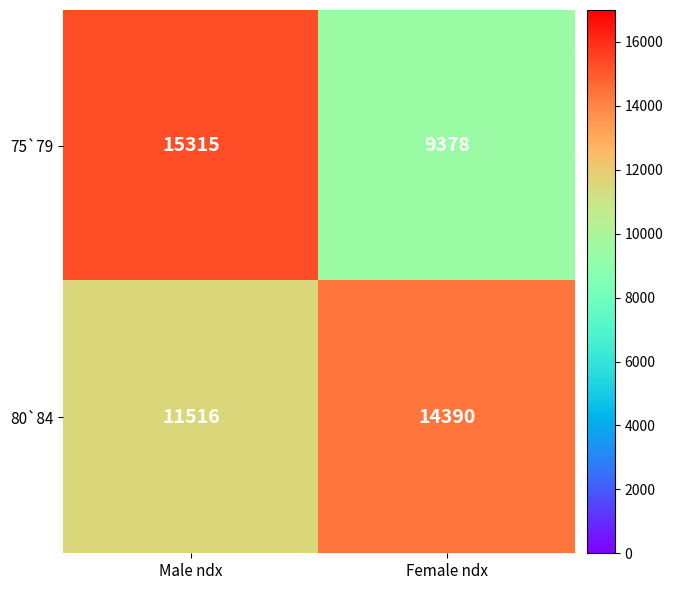

Reading left to right, transcribe all the data shown in this chart.

75`79: 15315	9378
80`84: 11516	14390